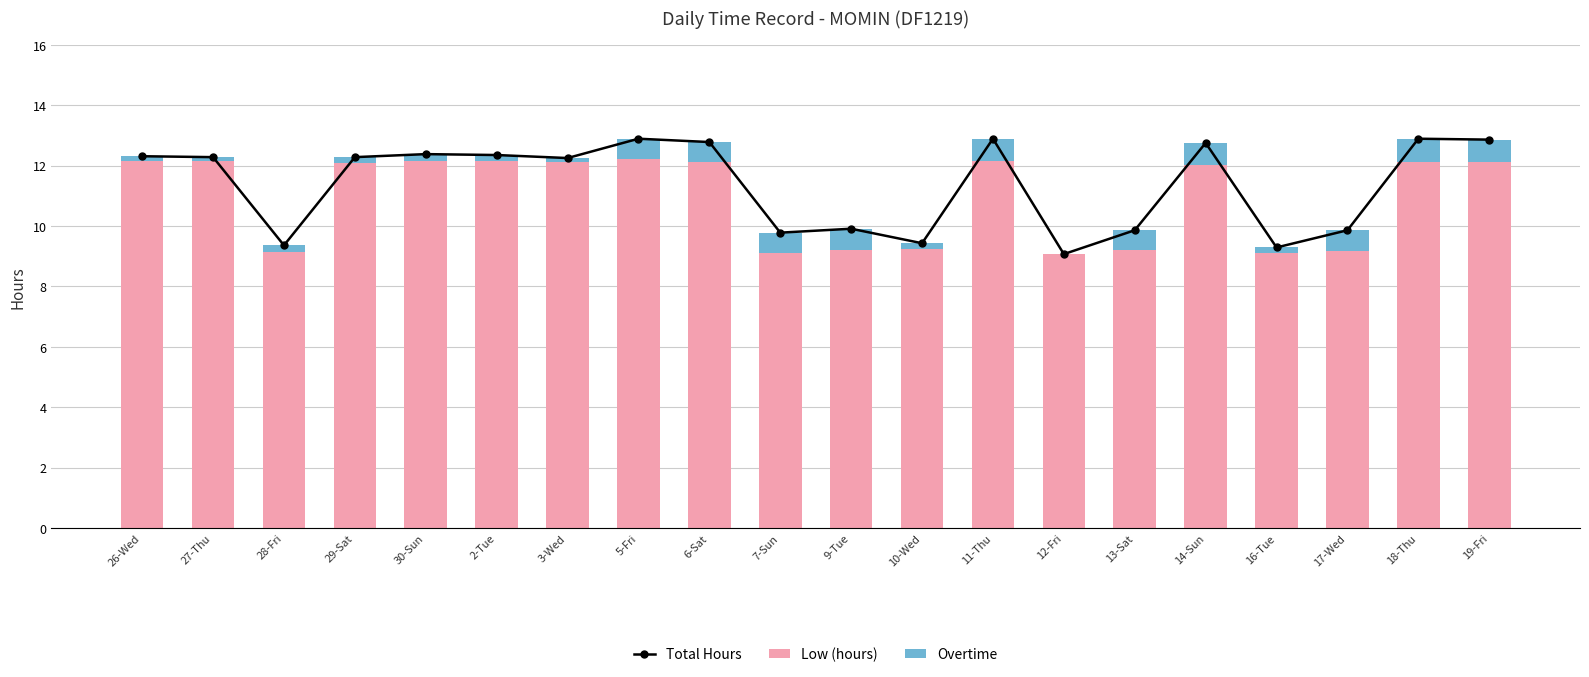

The Low (hours) series shows 12.1 at 27-Thu. True or false?

True